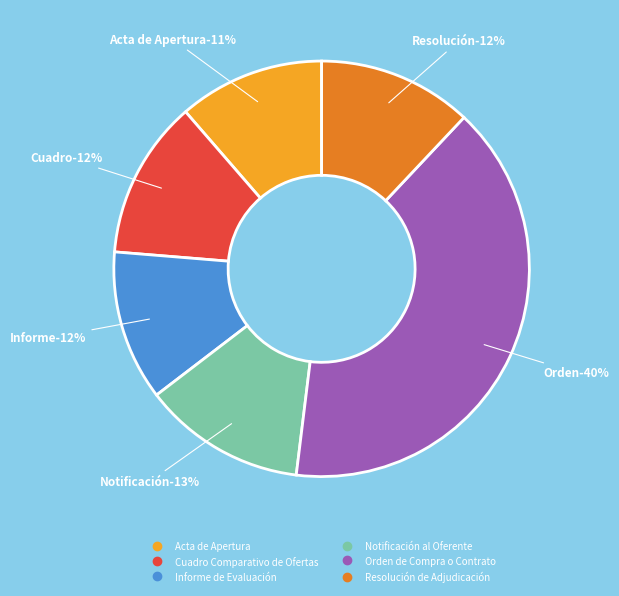

Is there any slice that represents more than half of the pie?

No